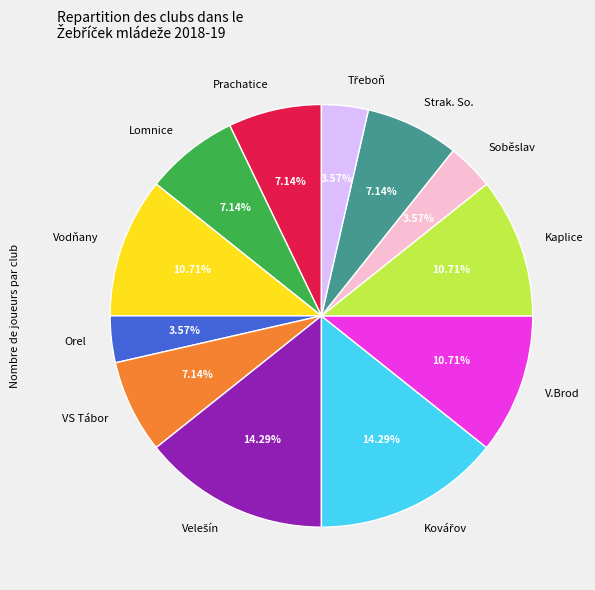

To the nearest percent, what percentage of the pie is VS Tábor?

7%